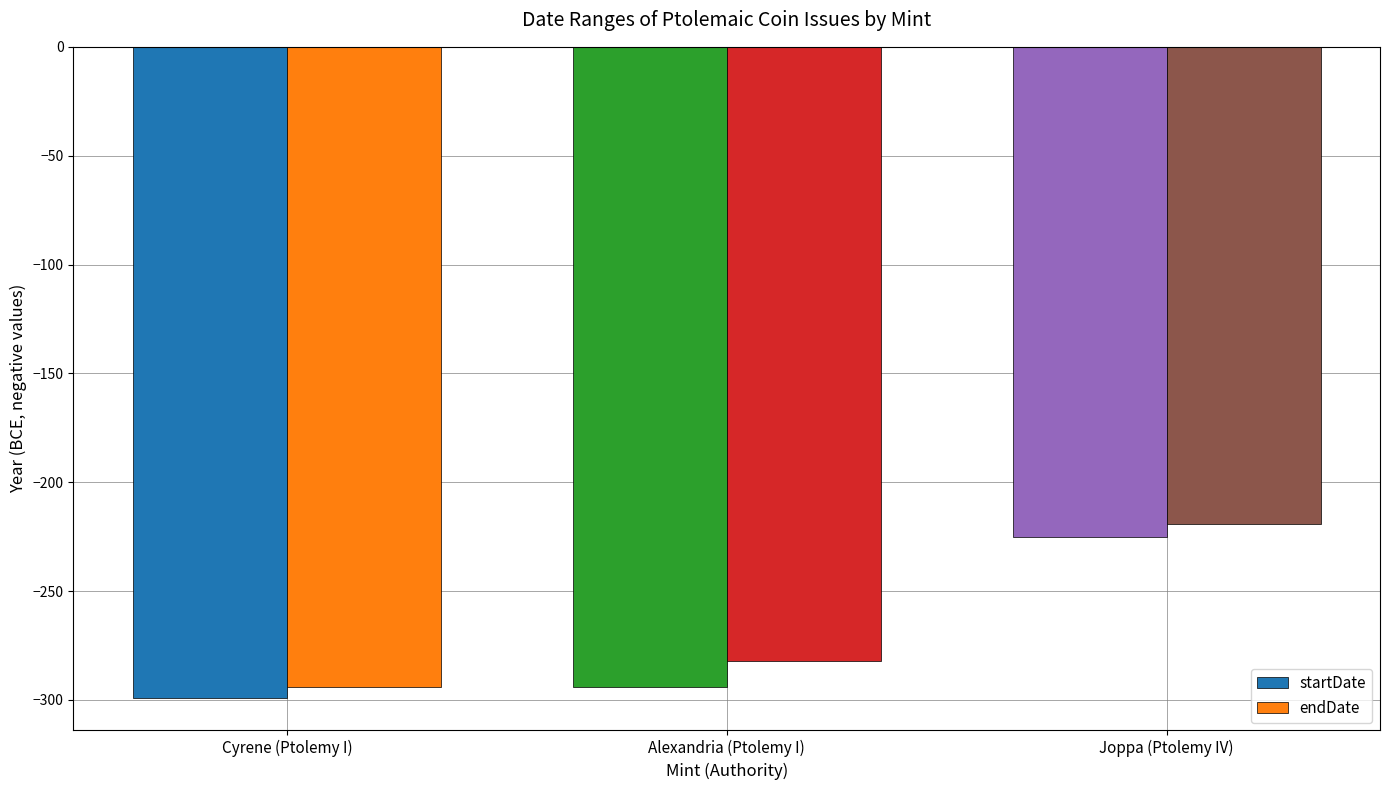

Which series changed the most between Cyrene (Ptolemy I) and Joppa (Ptolemy IV)?

endDate